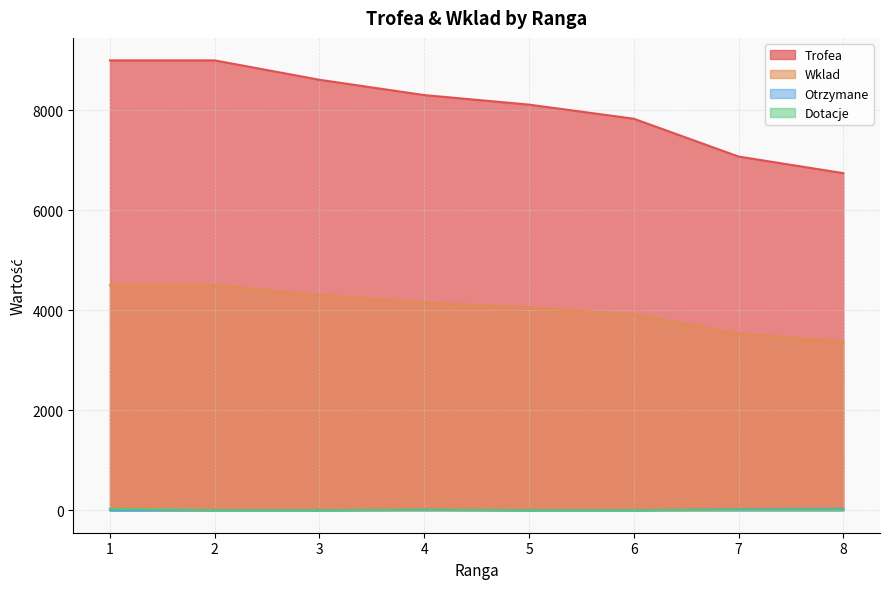

Is the value of Trofea at 4 greater than the value of Dotacje at 3?

Yes